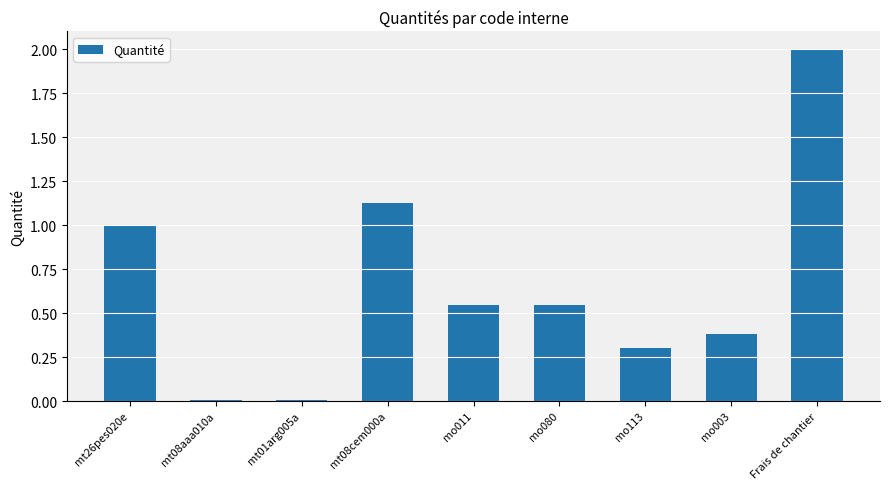

Which has a higher value, mt26pes020e or mo113?

mt26pes020e